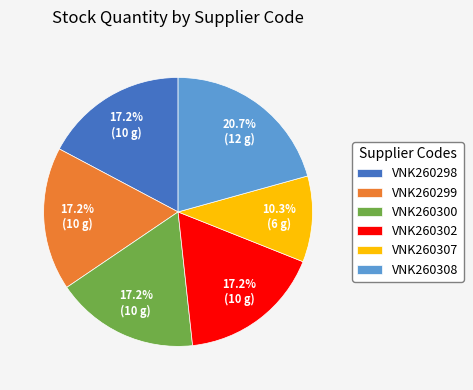

What portion of the pie excludes VNK260299?

82.8%